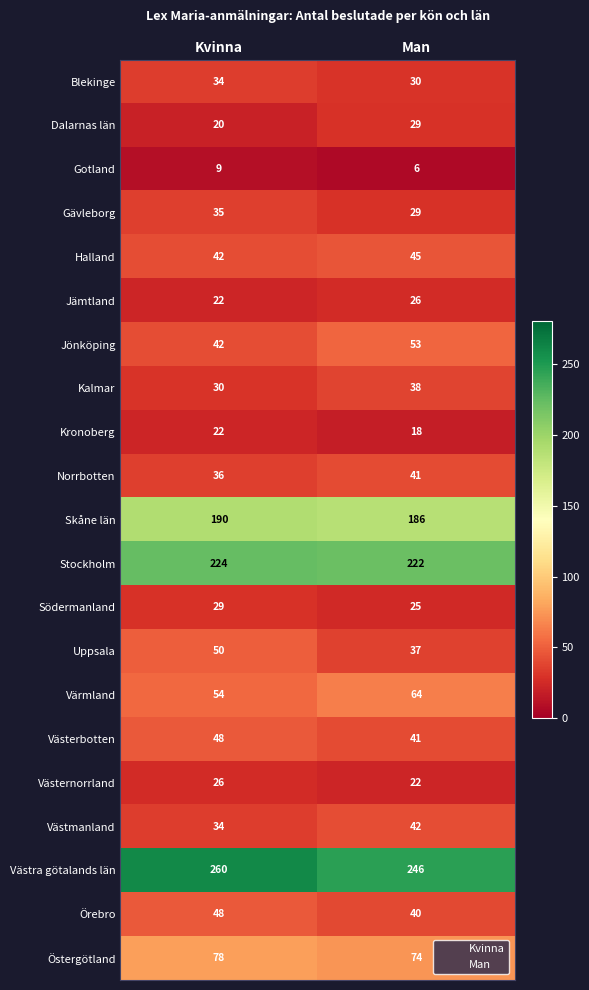

What is the minimum value shown in the chart?

6